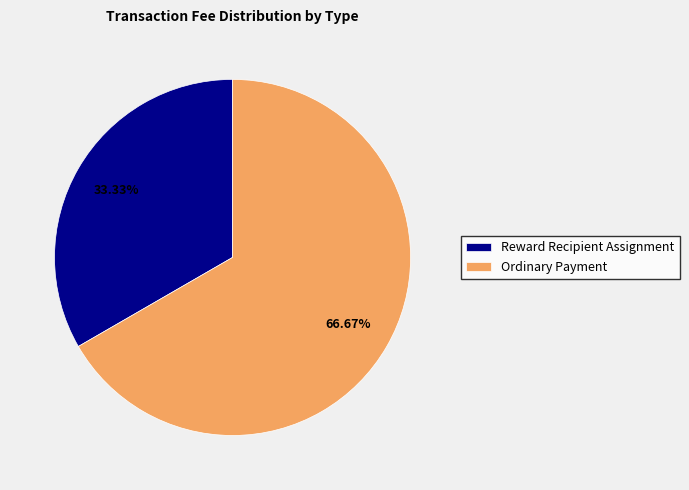

Which category accounts for the majority?

Ordinary Payment